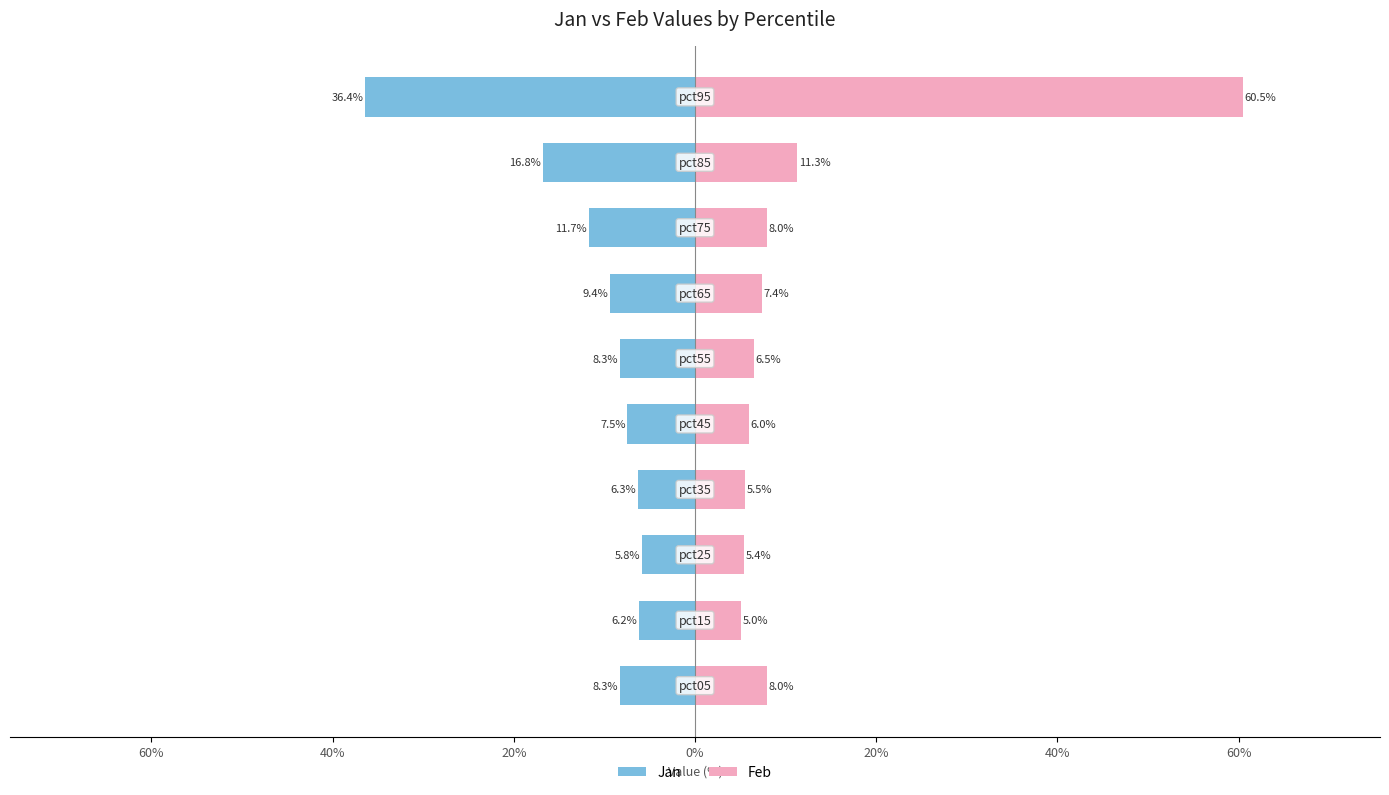

The value of Jan at 0% is -0.1. True or false?

False